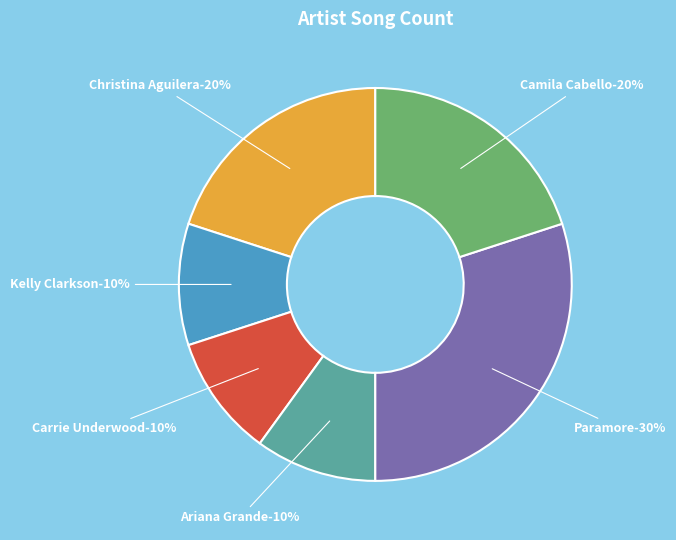

Which slice is the smallest?

Kelly Clarkson